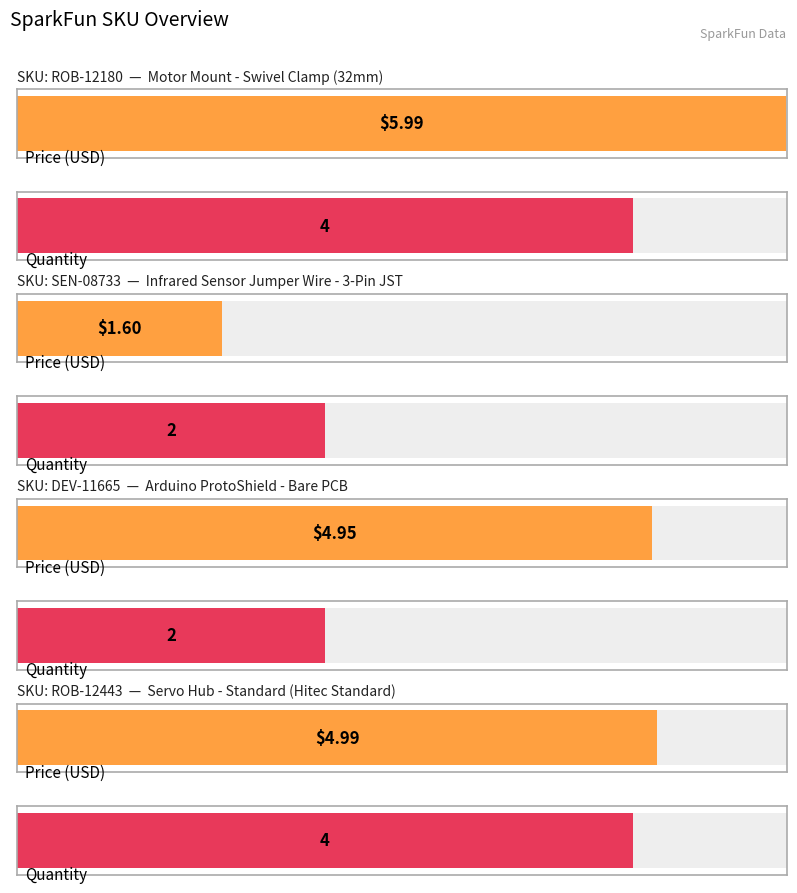

True or false: Quantity has a value of 4.0 at ROB-12180.

True